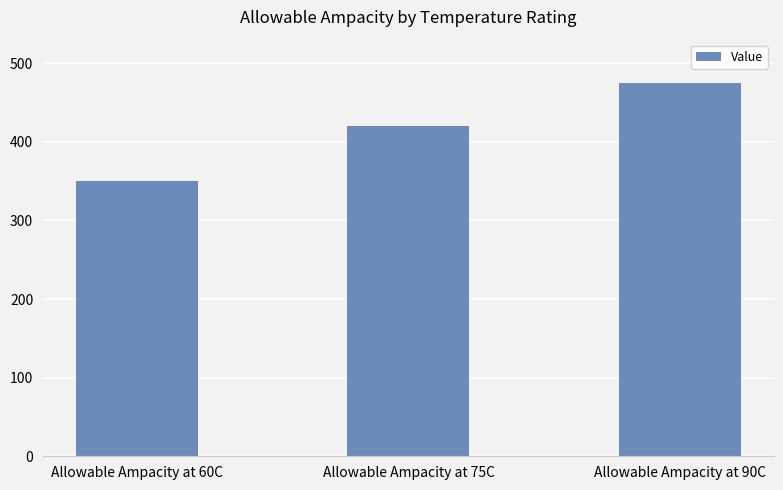

Which label corresponds to the smallest value in the chart?

Allowable Ampacity at 60C